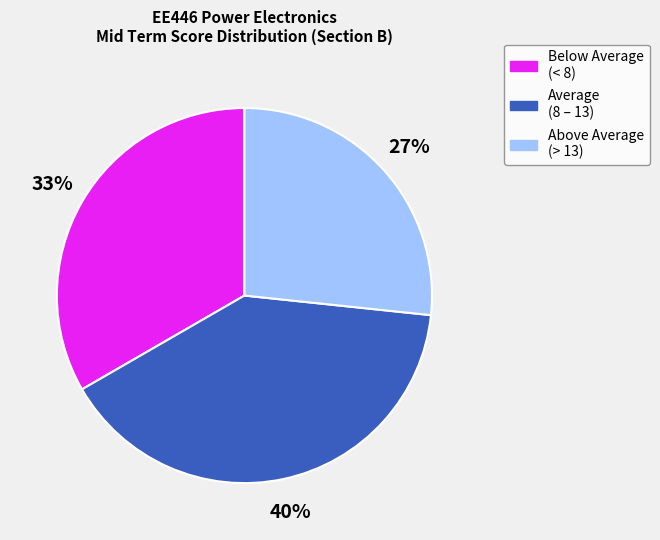

To the nearest percent, what is the average slice percentage?

33%